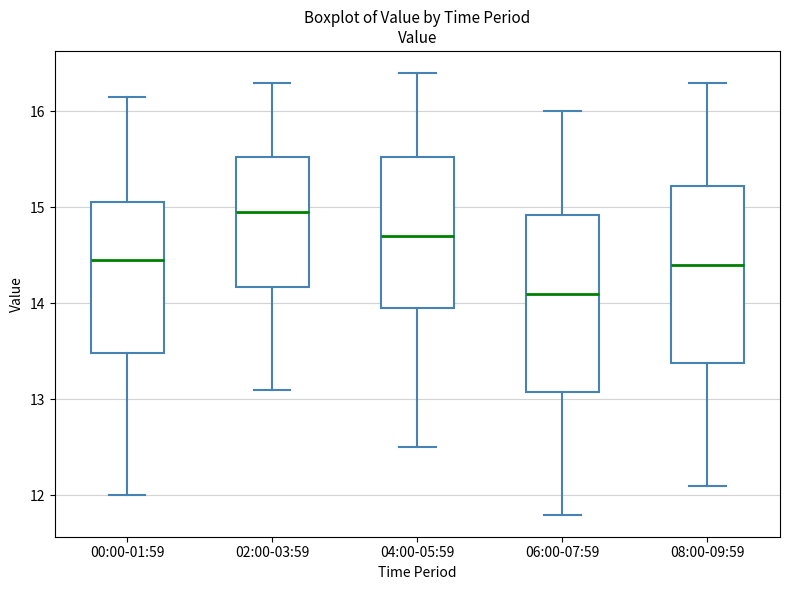

Reading left to right, read every box against the y-axis: the position of its median line, the range the box covers, and the ends of its whiskers. The values are not printed on the chart, so give them approximately, as read against the axis.

00:00-01:59: median 14.5, box 13.5 to 15.1, whiskers 12.0 to 16.2
02:00-03:59: median 15.0, box 14.2 to 15.5, whiskers 13.1 to 16.3
04:00-05:59: median 14.7, box 14.0 to 15.5, whiskers 12.5 to 16.4
06:00-07:59: median 14.1, box 13.1 to 14.9, whiskers 11.8 to 16.0
08:00-09:59: median 14.4, box 13.4 to 15.2, whiskers 12.1 to 16.3